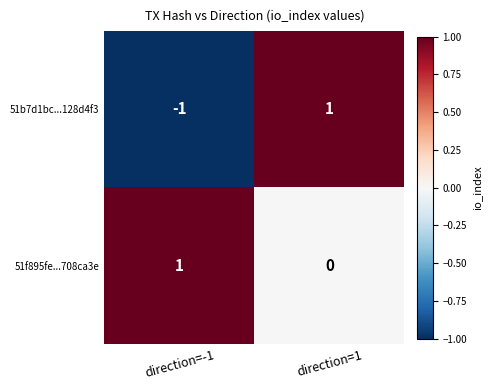

What is the total value across all series at direction=1?

1